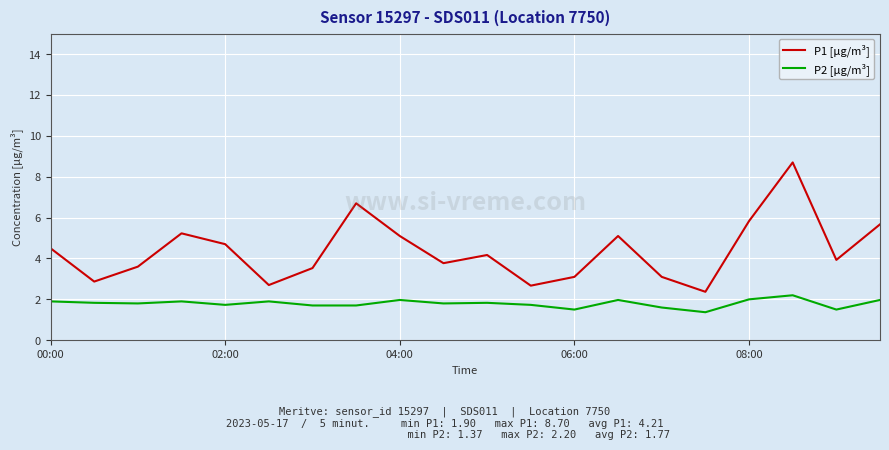

Rank the series by their average value, from lowest to highest.

P2 [µg/m³], P1 [µg/m³]